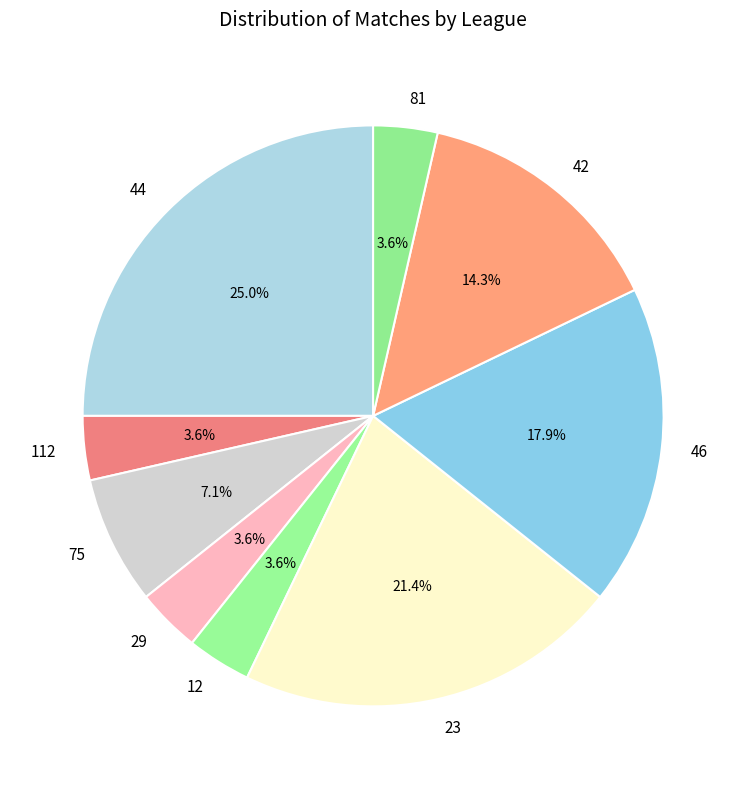

The 75 slice represents 1% of the pie. True or false?

False